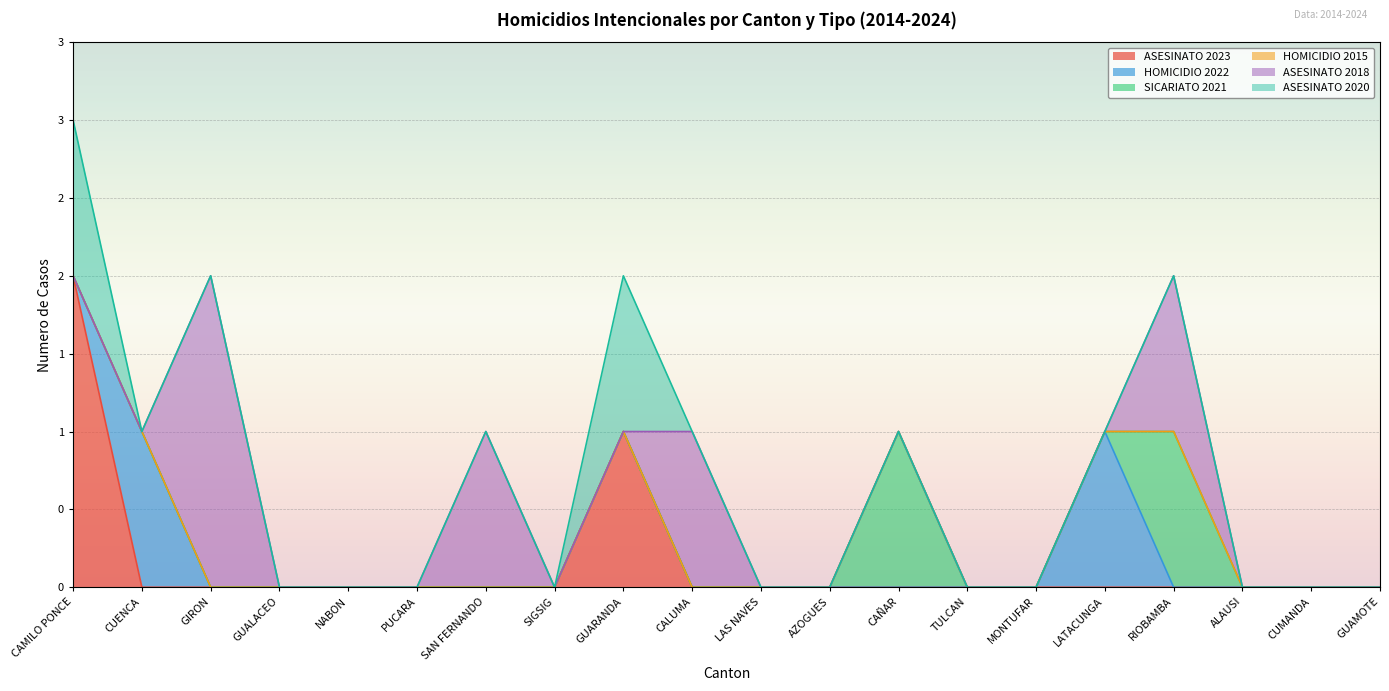

Does the chart display data point markers on the line(s)?

No